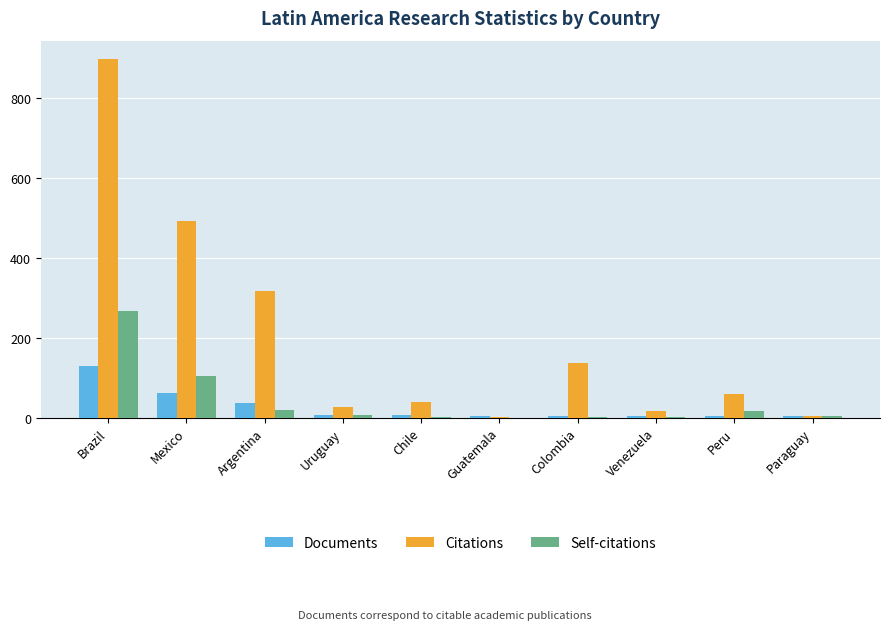

Which series has the largest total across all categories?

Citations